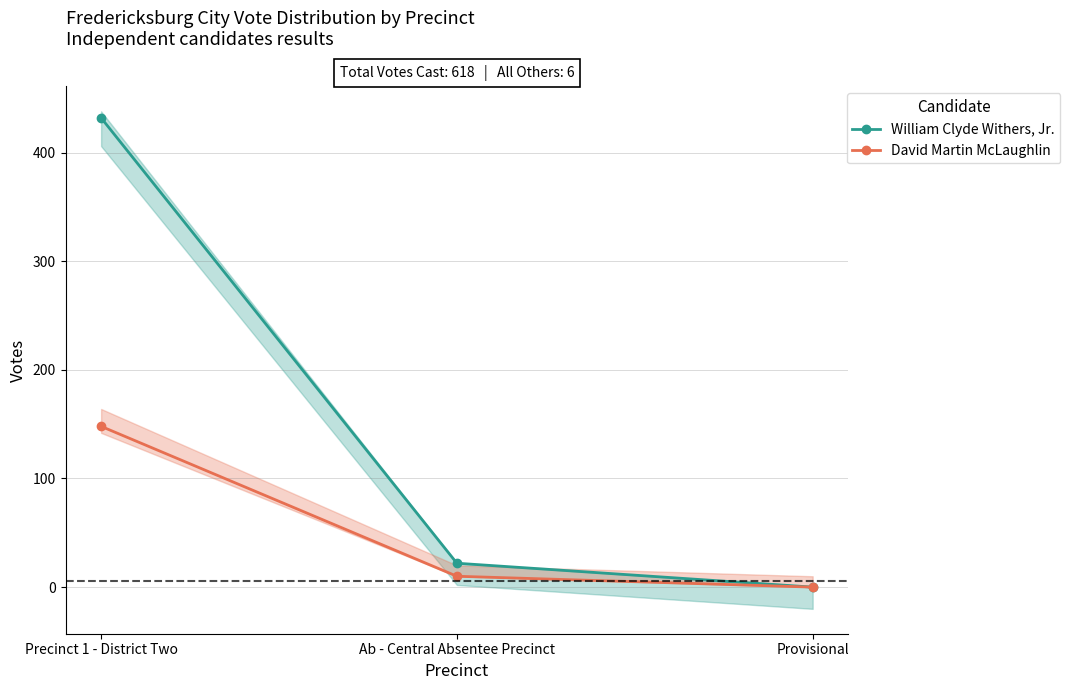

Reading left to right, extract all data points from this chart.

William Clyde Withers, Jr.: Precinct 1 - District Two=432	Ab - Central Absentee Precinct=22	Provisional=0
David Martin McLaughlin: Precinct 1 - District Two=148	Ab - Central Absentee Precinct=10	Provisional=0